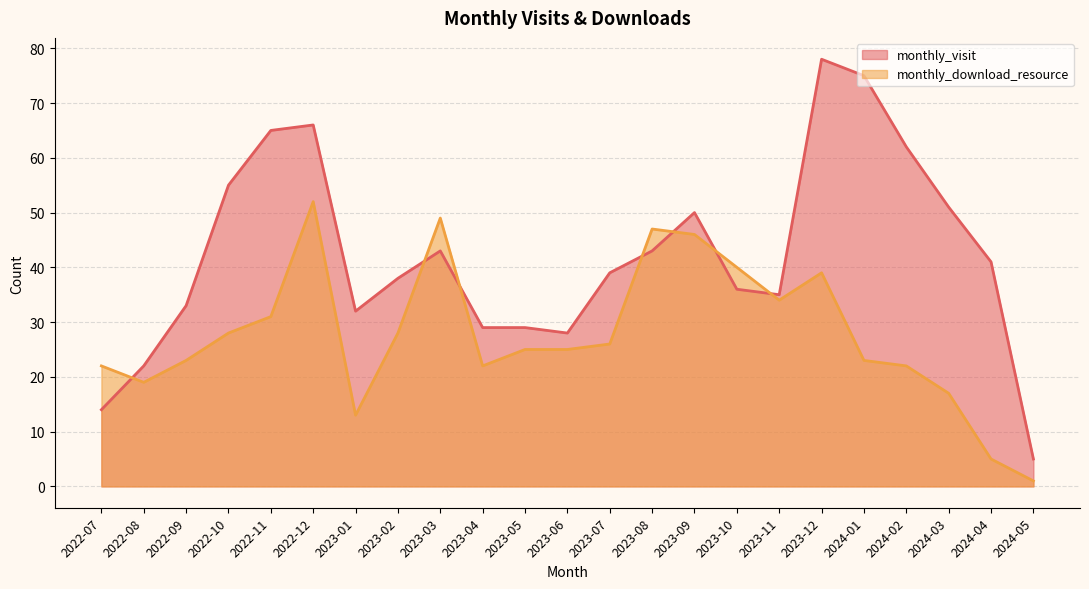

What is the value of the monthly_download_resource point at the 6th from the left?

52